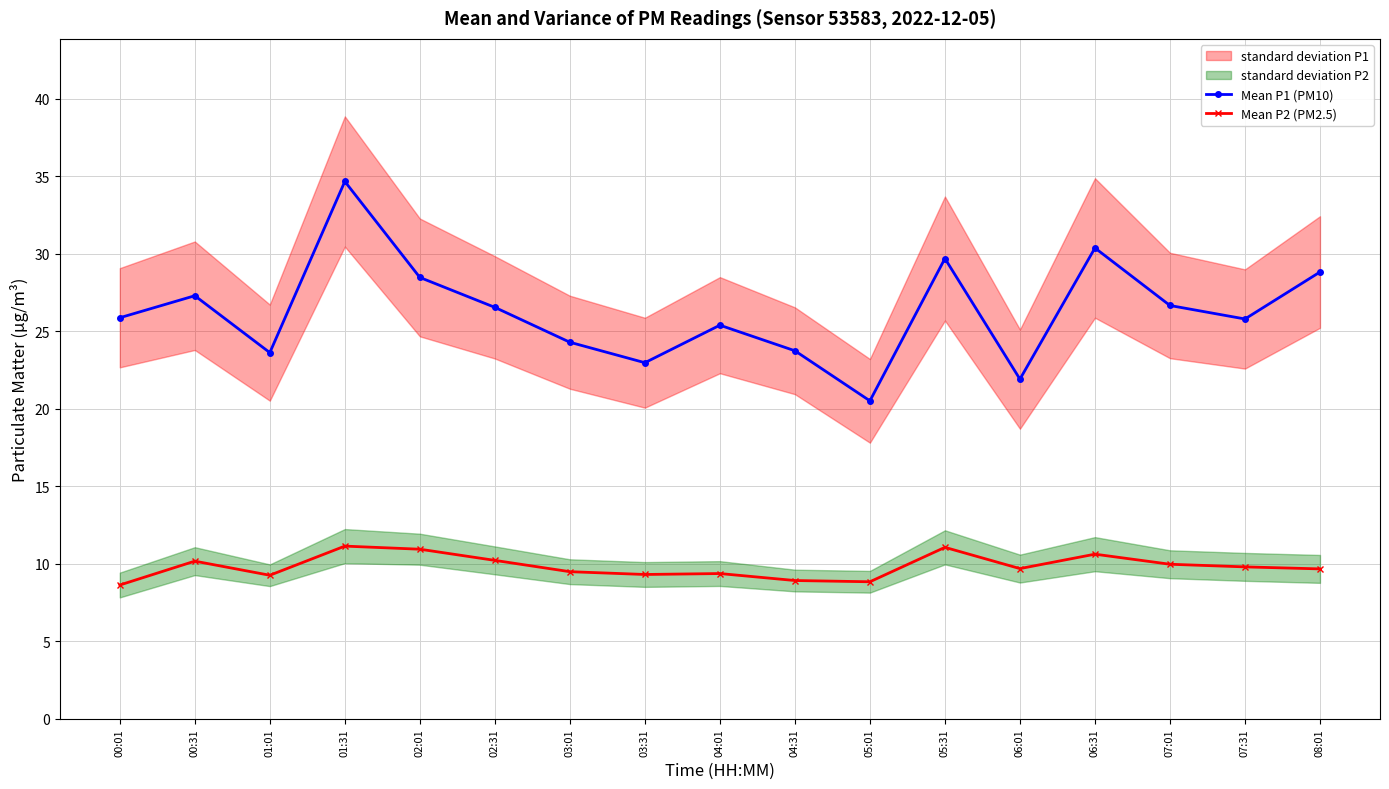

How many data points in Mean P1 (PM10) are less than 25?

6